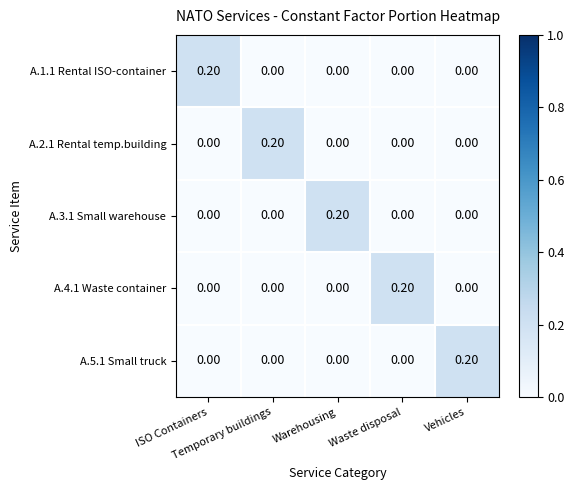

At how many categories does at least one series exceed 0?

5